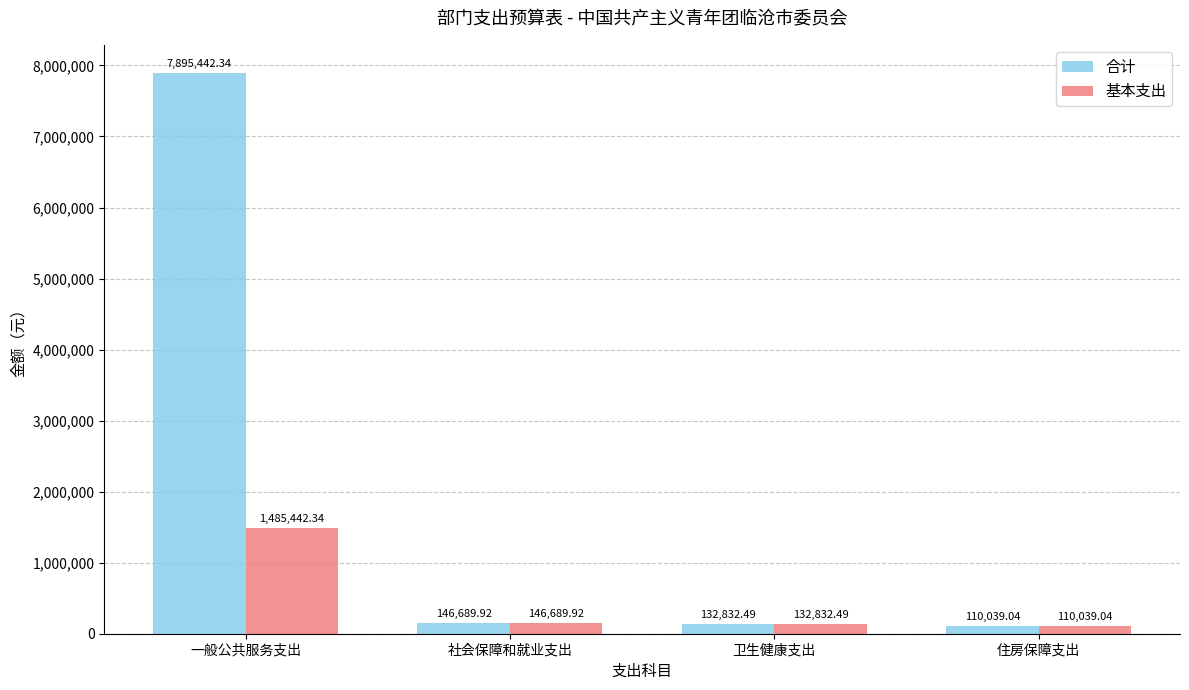

Which series has the largest range (max minus min)?

合计